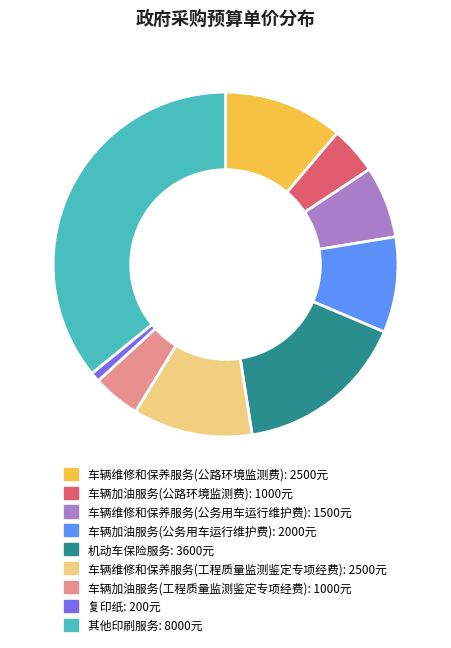

What is the smallest slice in the pie chart?

复印纸